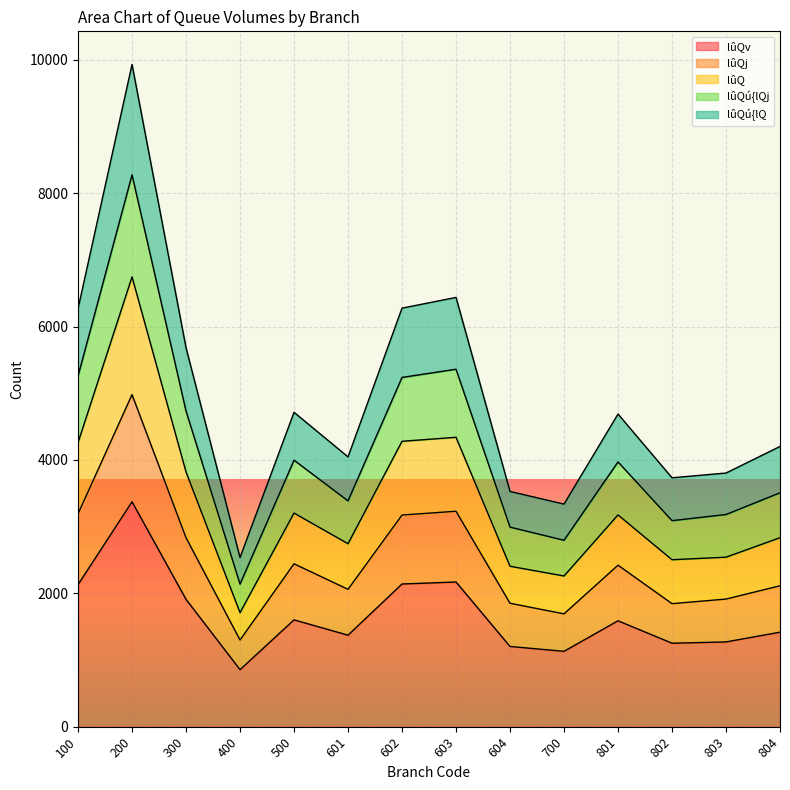

What is the total value across all series at 700?

3338